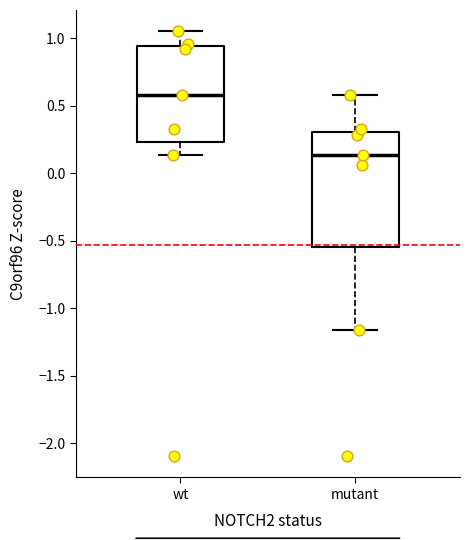

Where does the upper whisker of the box for wt end on the y-axis? The values are not printed on the chart, so give them approximately, as read against the axis.

1.05